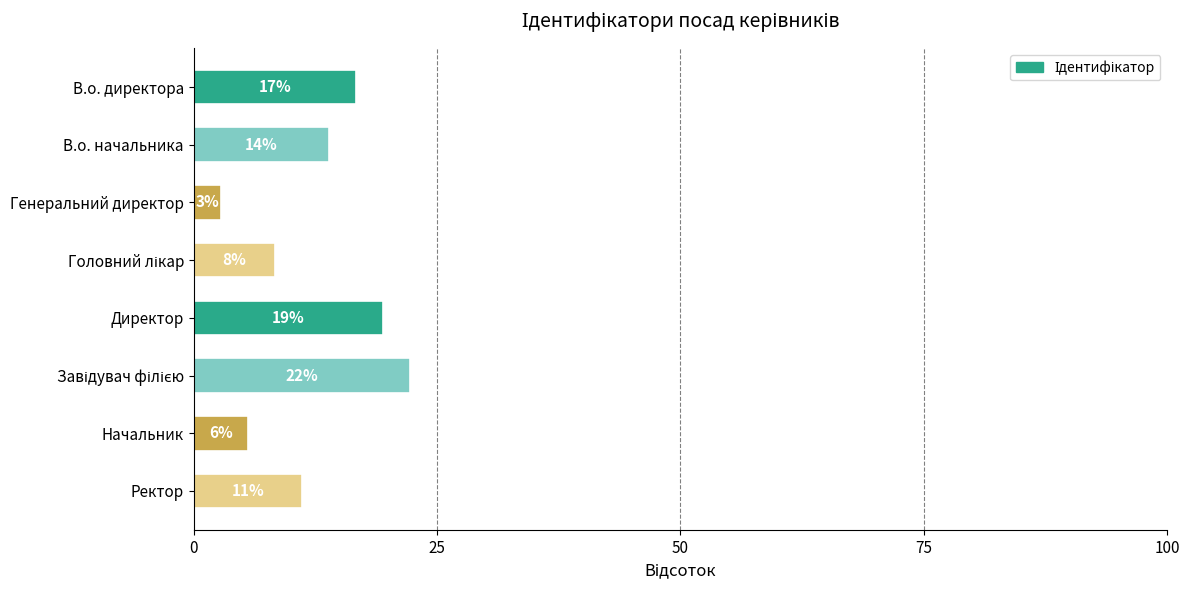

Are the bars horizontal?

Yes